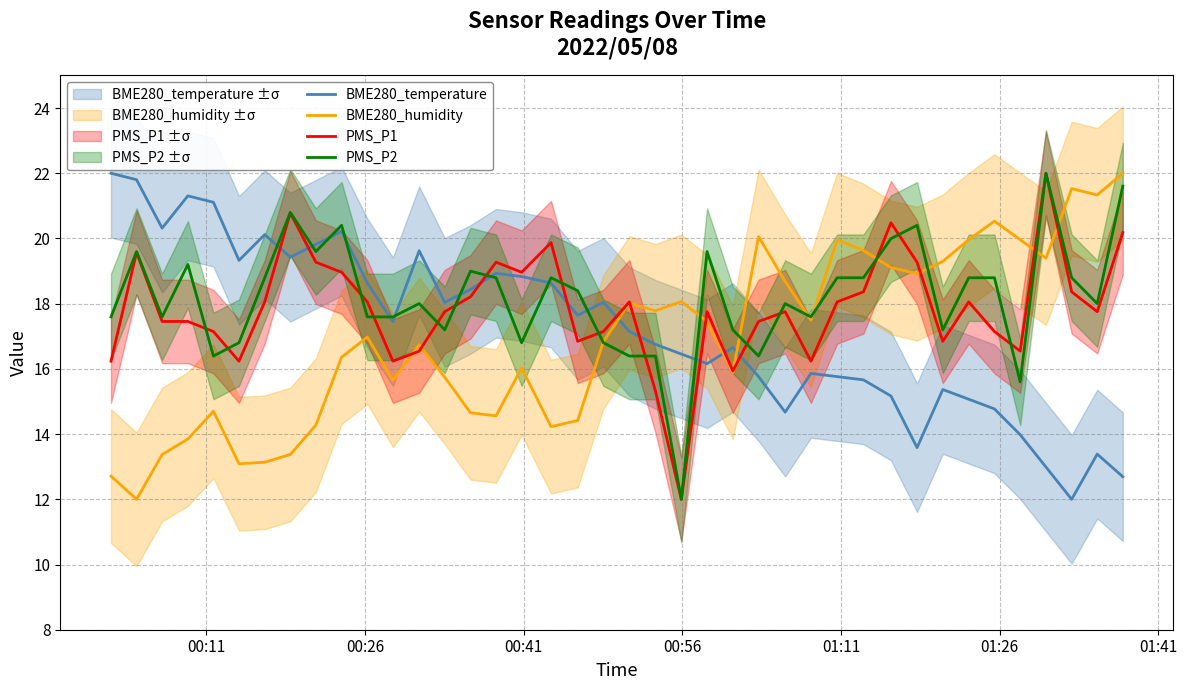

How many intersections are there between BME280_humidity and PMS_P1?

9